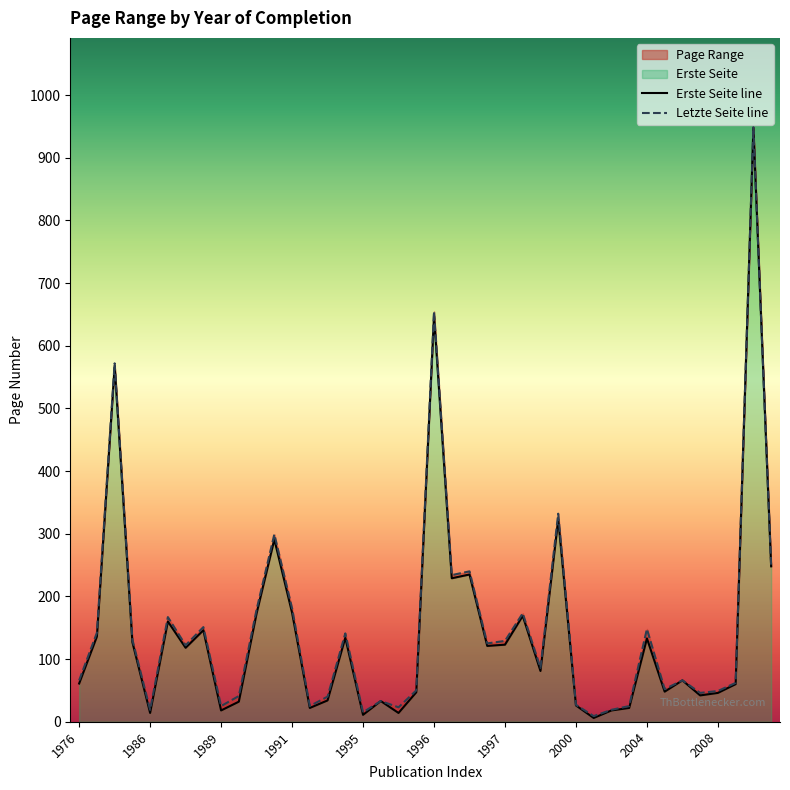

The value of Letzte Seite at 2000 is 27. True or false?

True